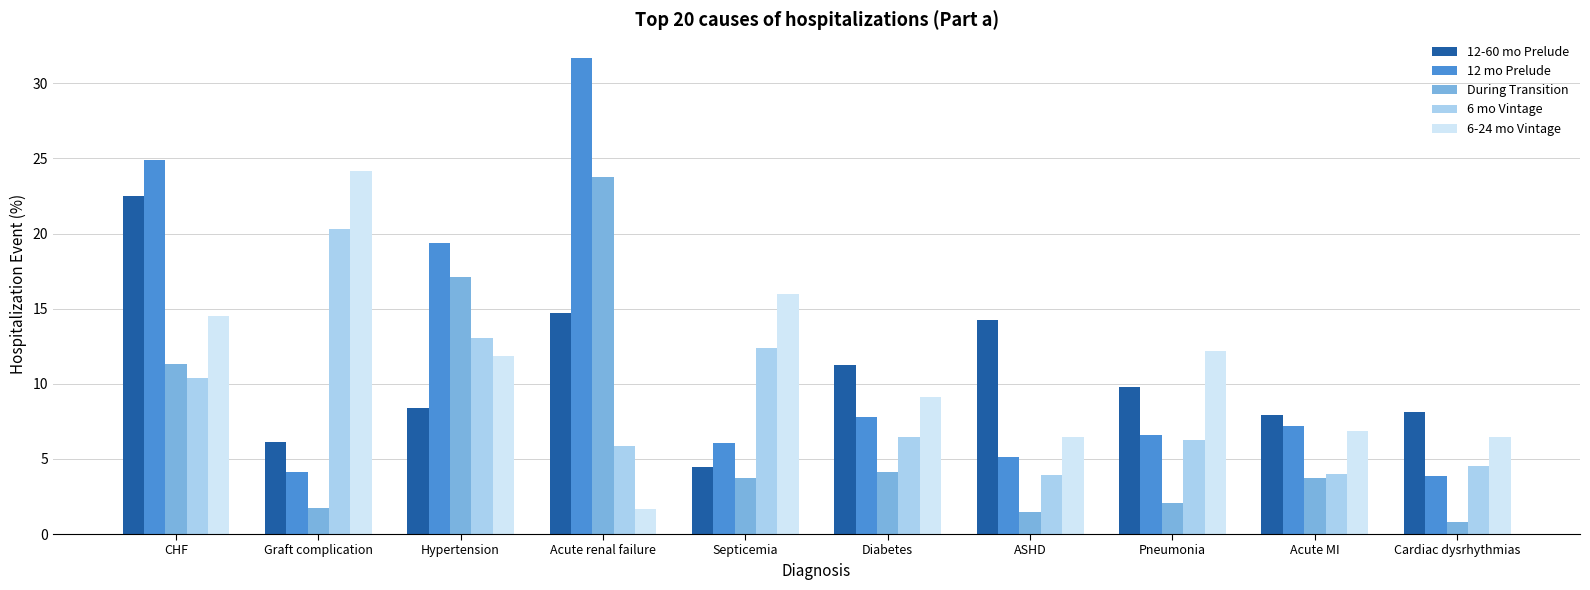

How many bars are there in total?

50